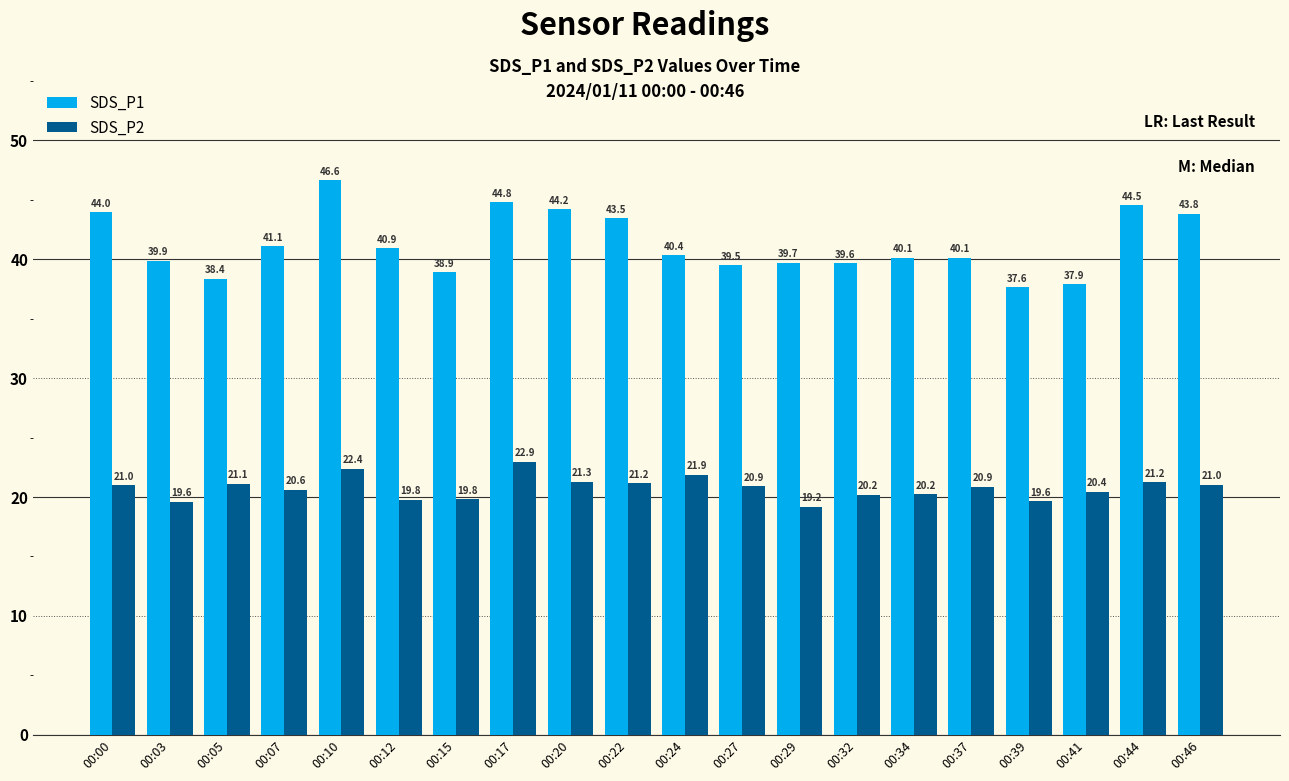

The SDS_P2 series shows 20.2 at 00:34. True or false?

True